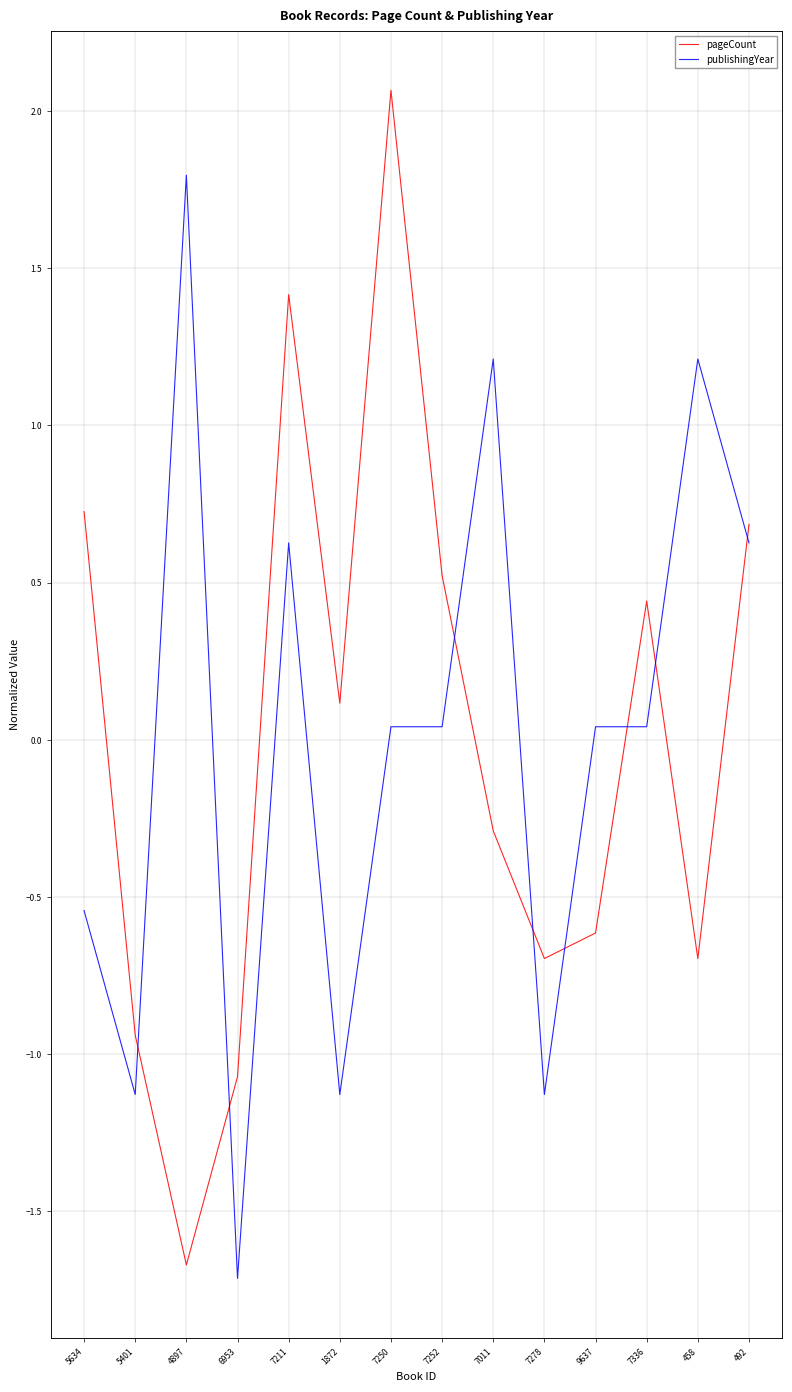

Is it true that pageCount equals -2.6 at 4897?

False